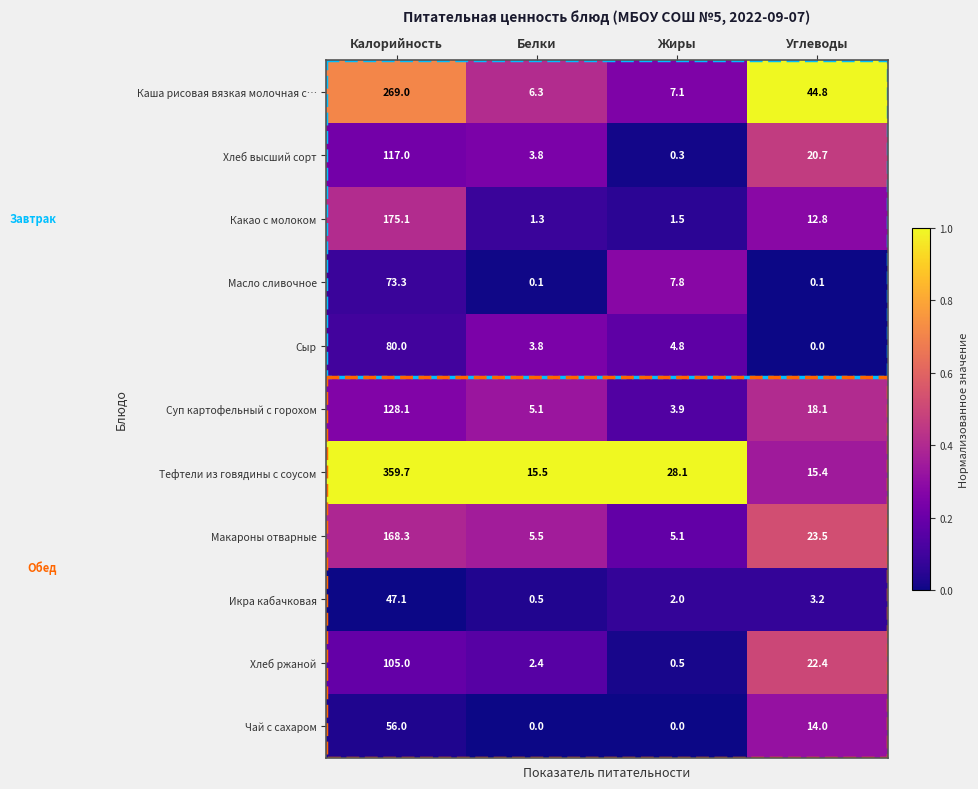

Where is Масло сливочное nearest to the value 36?

Жиры